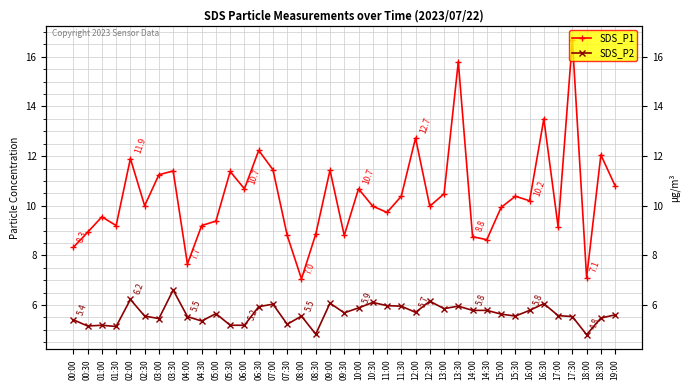

Reading right to left, extract all data points from this chart.

SDS_P1: 10.8	12.1	7.1	16.7	9.2	13.5	10.2	10.4	9.9	8.6	8.8	15.8	10.5	10.0	12.7	10.4	9.7	10.0	10.7	8.8	11.4	8.8	7.0	8.8	11.4	12.2	10.7	11.4	9.4	9.2	7.7	11.4	11.2	10.0	11.9	9.2	9.6	8.9	8.3
SDS_P2: 5.6	5.5	4.8	5.5	5.6	6.0	5.8	5.5	5.6	5.8	5.8	6.0	5.8	6.2	5.7	6.0	6.0	6.1	5.9	5.7	6.1	4.8	5.5	5.2	6.0	5.9	5.2	5.2	5.7	5.3	5.5	6.6	5.5	5.5	6.2	5.1	5.2	5.2	5.4